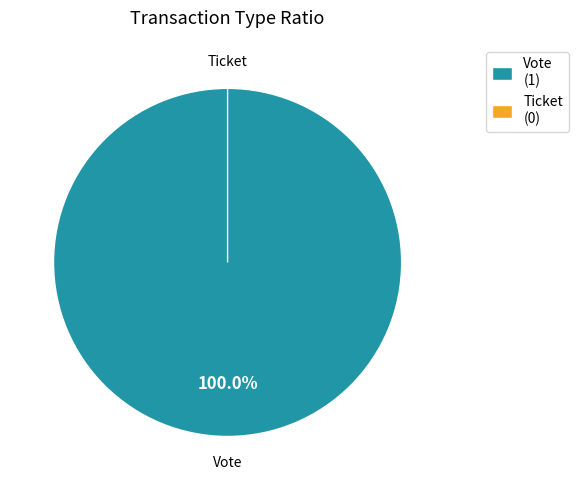

Count the number of slices in the pie.

2